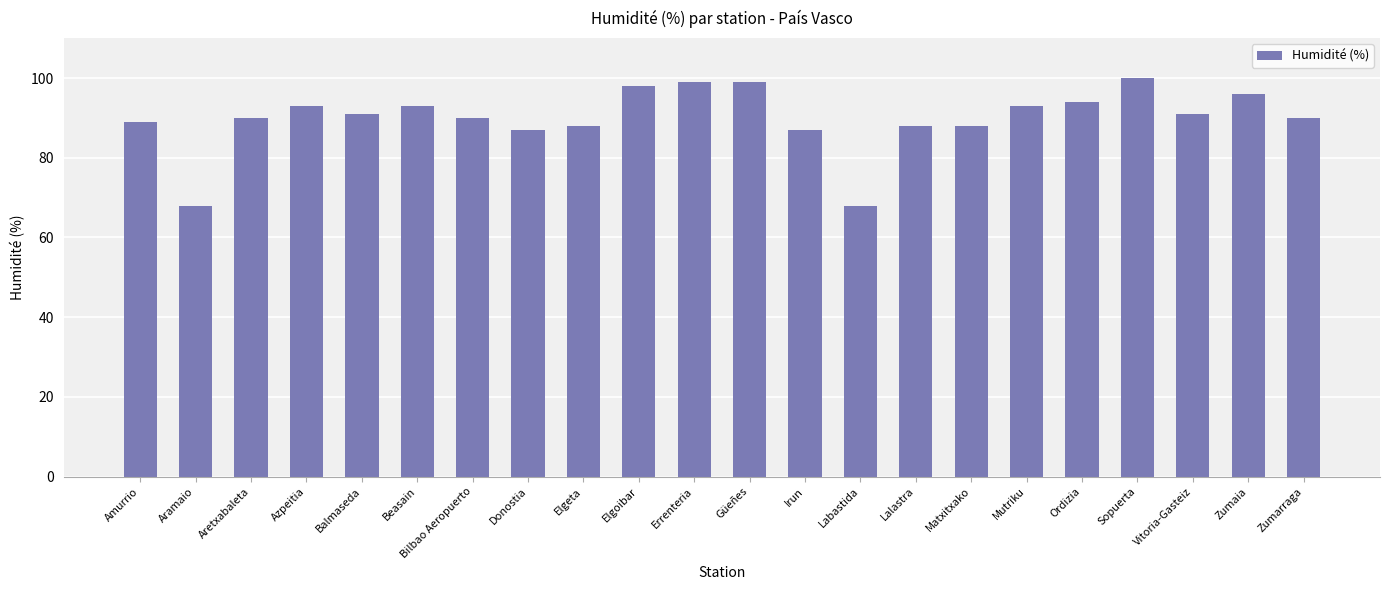

Approximately how many times larger is the value at Irun compared to Balmaseda?

1.0